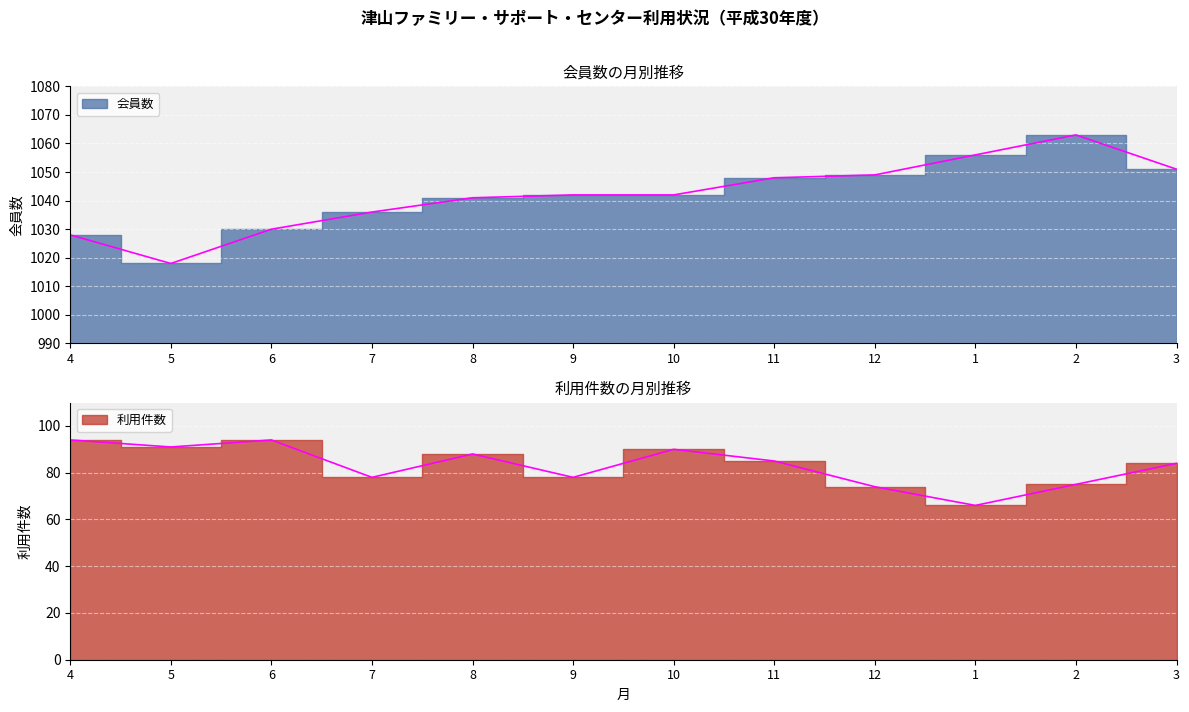

Reading left to right, extract all data points from this chart.

会員数: 4=1028	5=1018	6=1030	7=1036	8=1041	9=1042	10=1042	11=1048	12=1049	1=1056	2=1063	3=1051
利用件数: 4=94	5=91	6=94	7=78	8=88	9=78	10=90	11=85	12=74	1=66	2=75	3=84